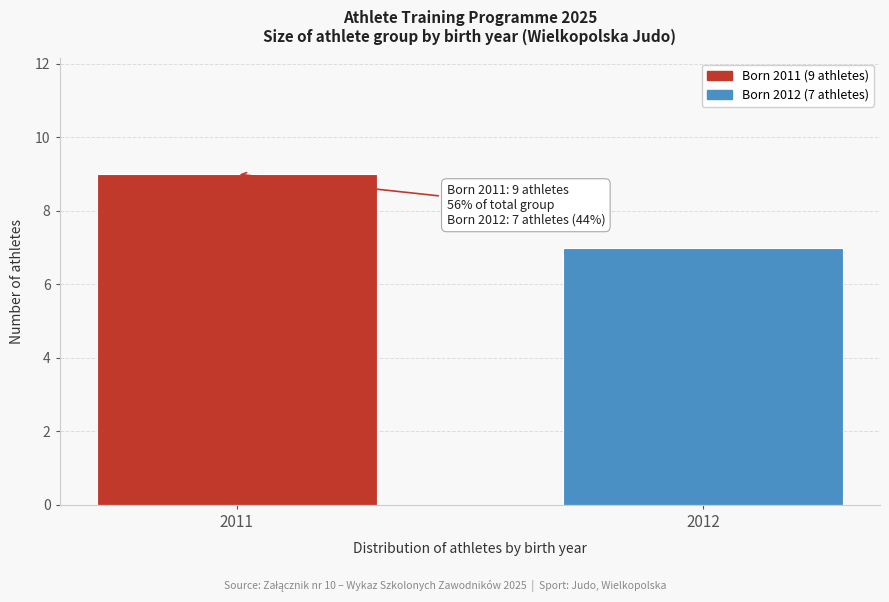

Reading right to left, transcribe all the data shown in this chart.

2012=7	2011=9